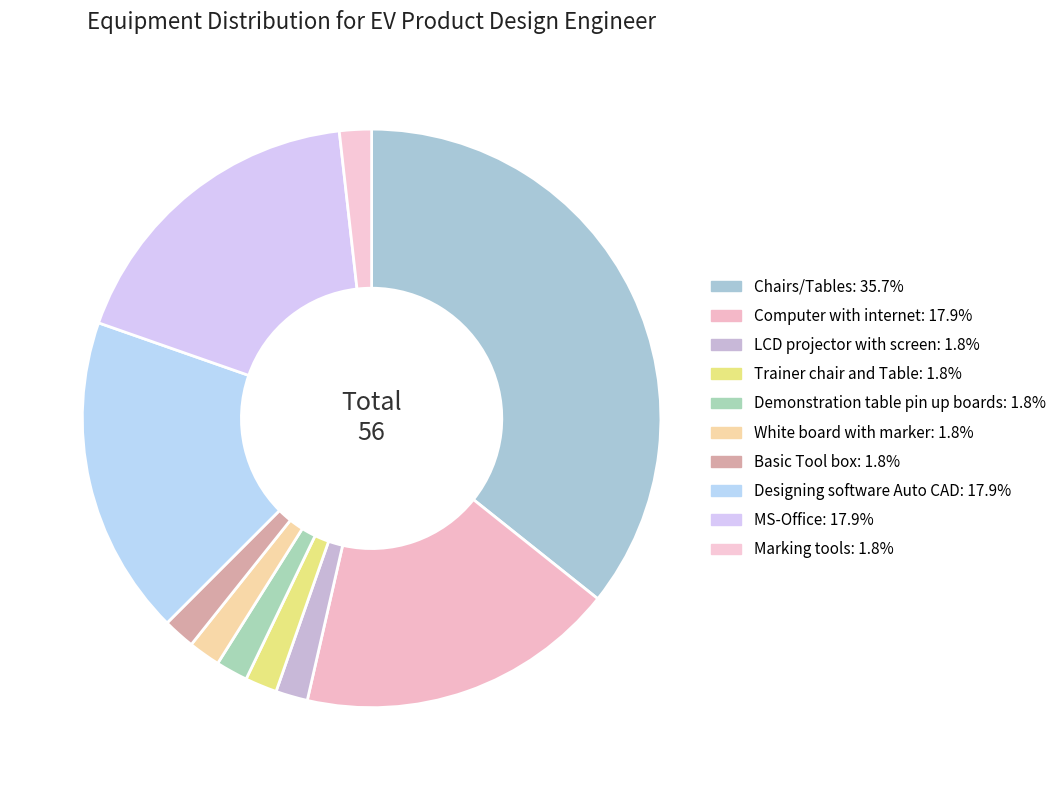

Count the number of slices in the pie.

10